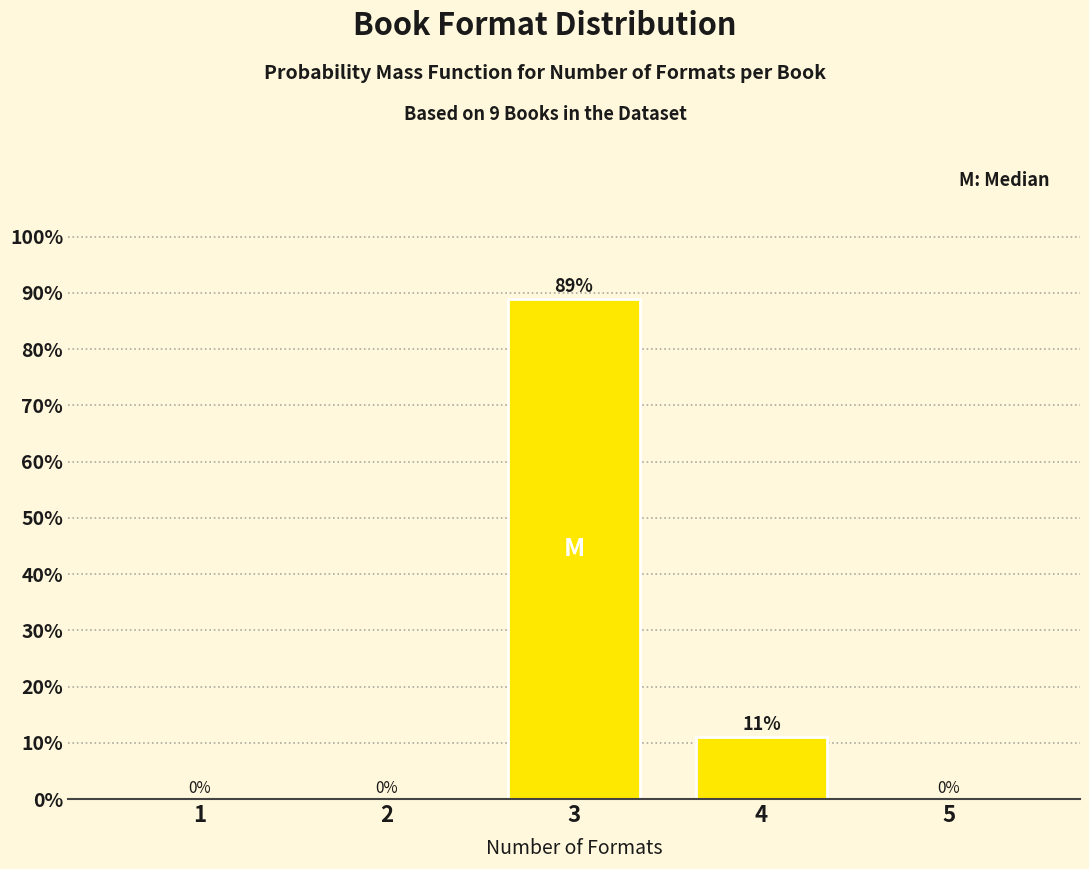

The value at 3 is 88.9. True or false?

True